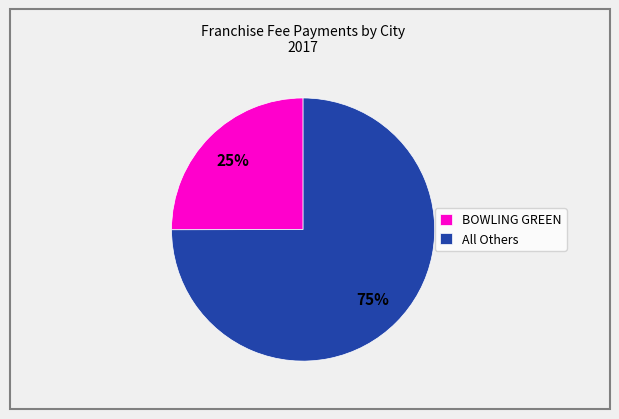

Rank the categories by value from lowest to highest.

BOWLING GREEN, All Others